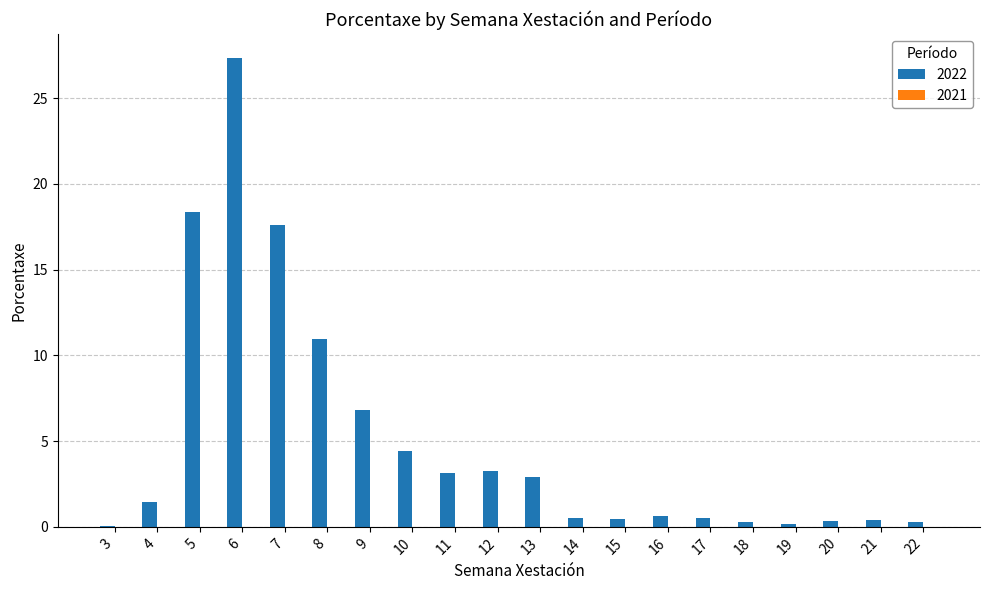

What is the sum of all values?

100.0